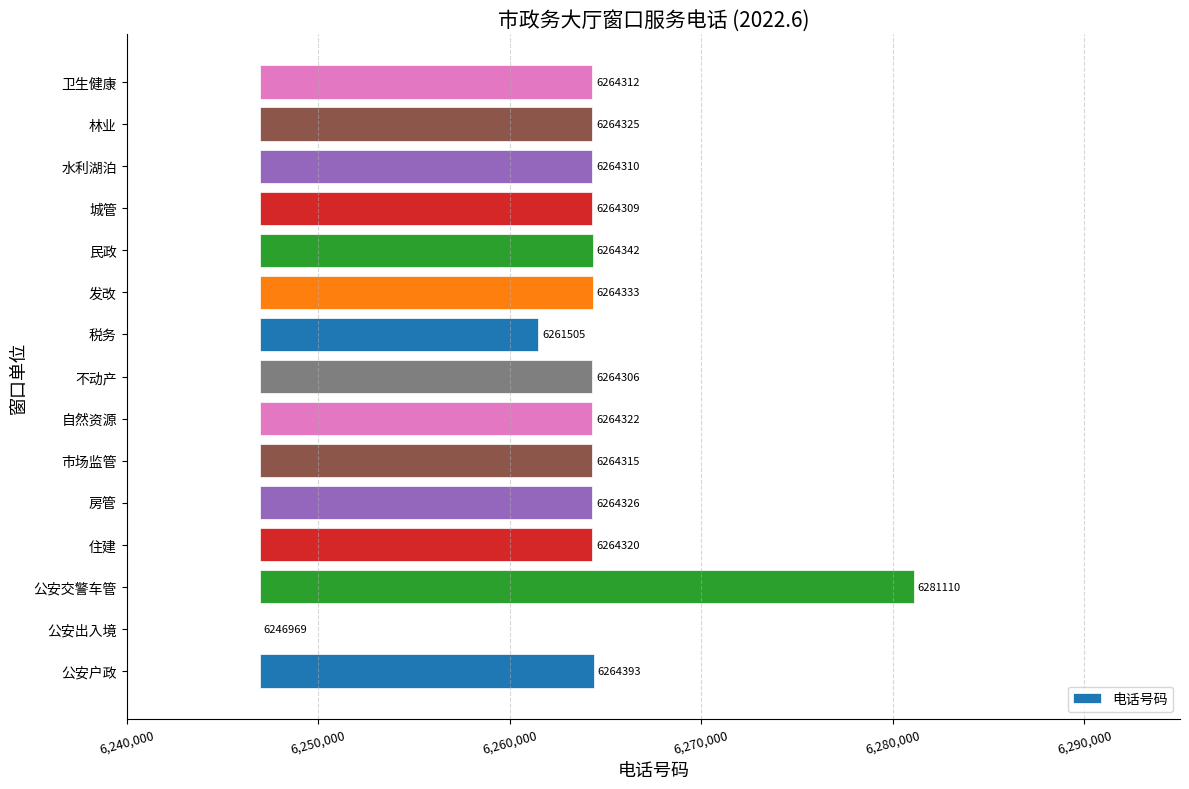

Between 自然资源 and 税务, which is larger?

自然资源